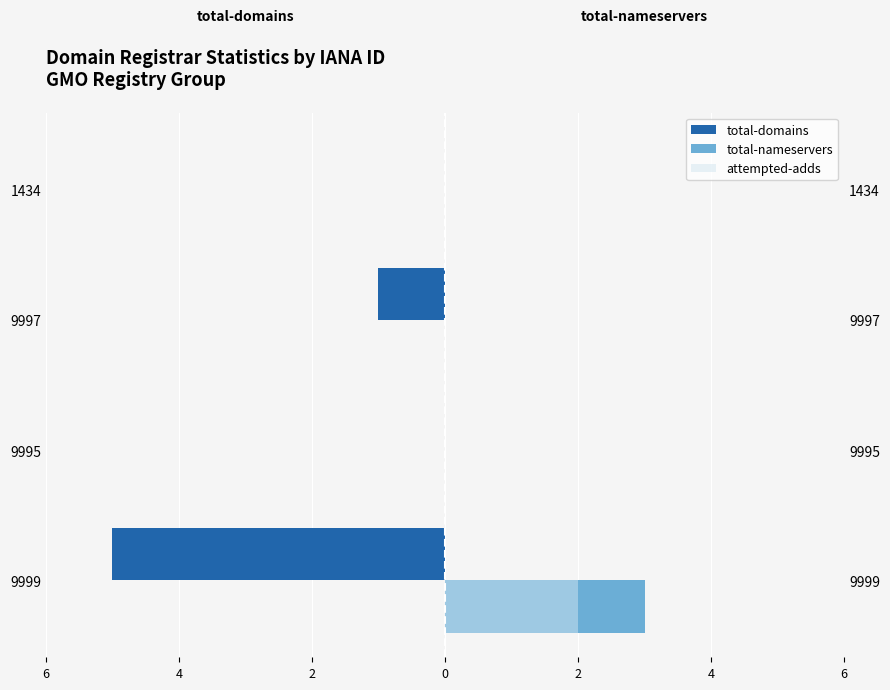

What is the maximum value for attempted-adds?

2